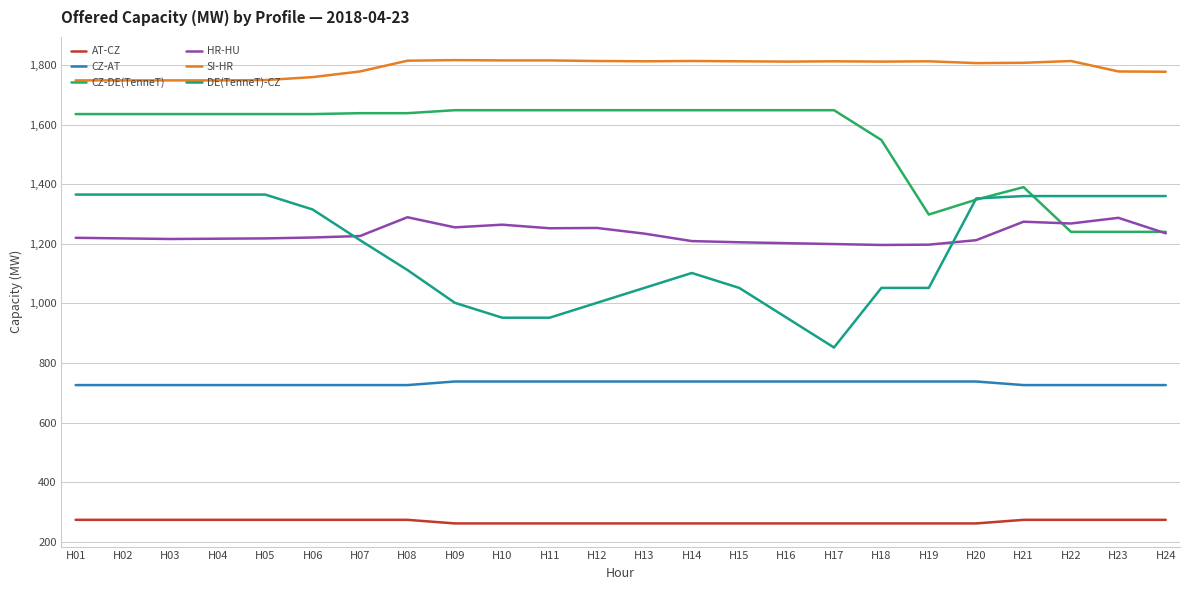

Read the SI-HR value at H15, to the nearest 5.

1810